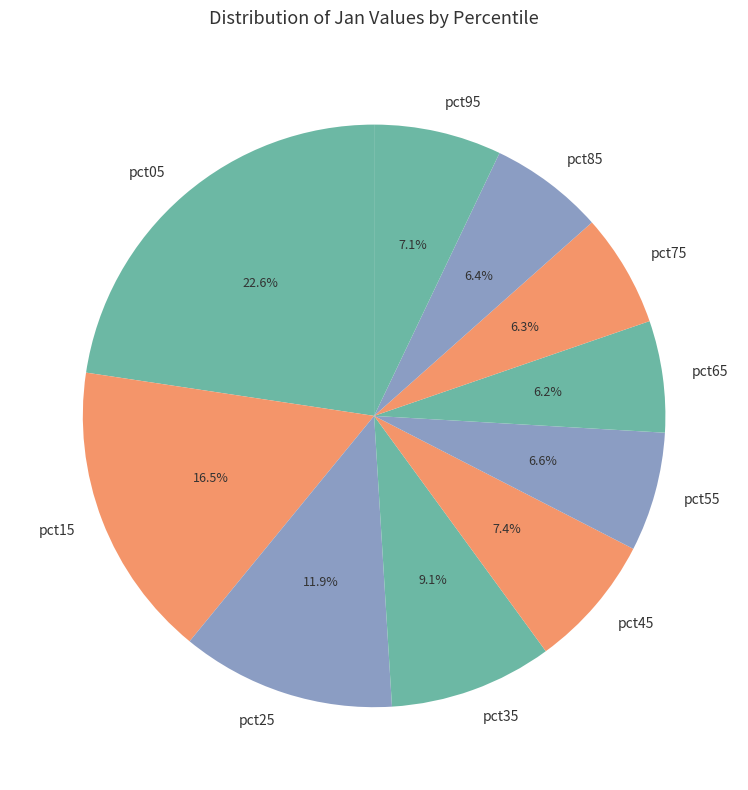

How many slices are in this pie chart?

10